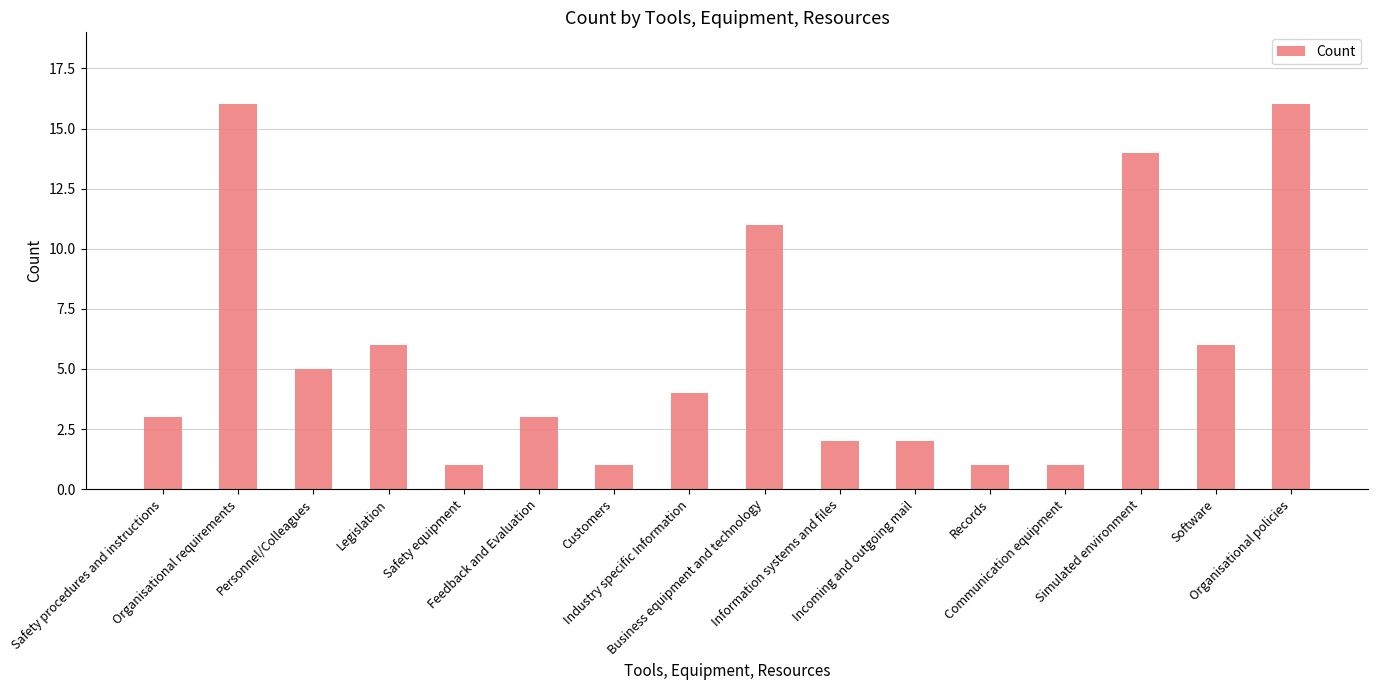

How many values are below 4?

8